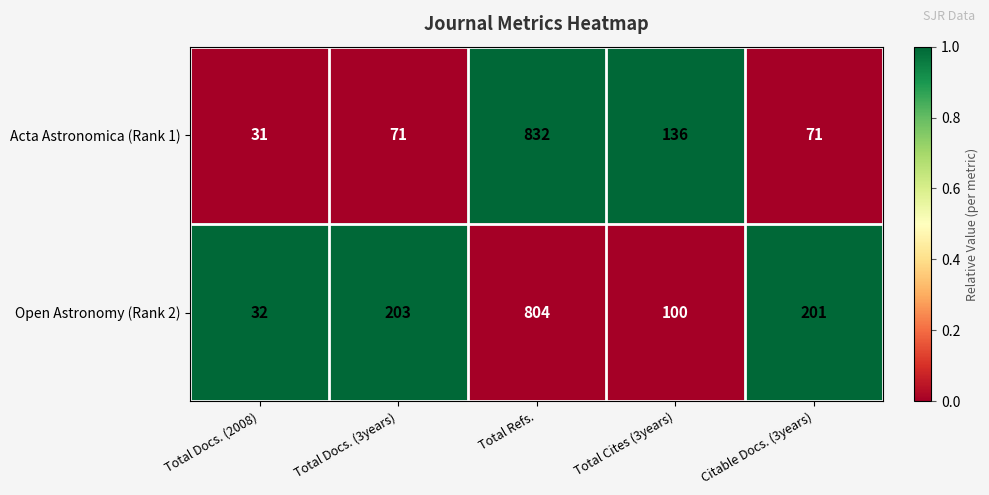

Which series has the widest spread of values?

Acta Astronomica (Rank 1)